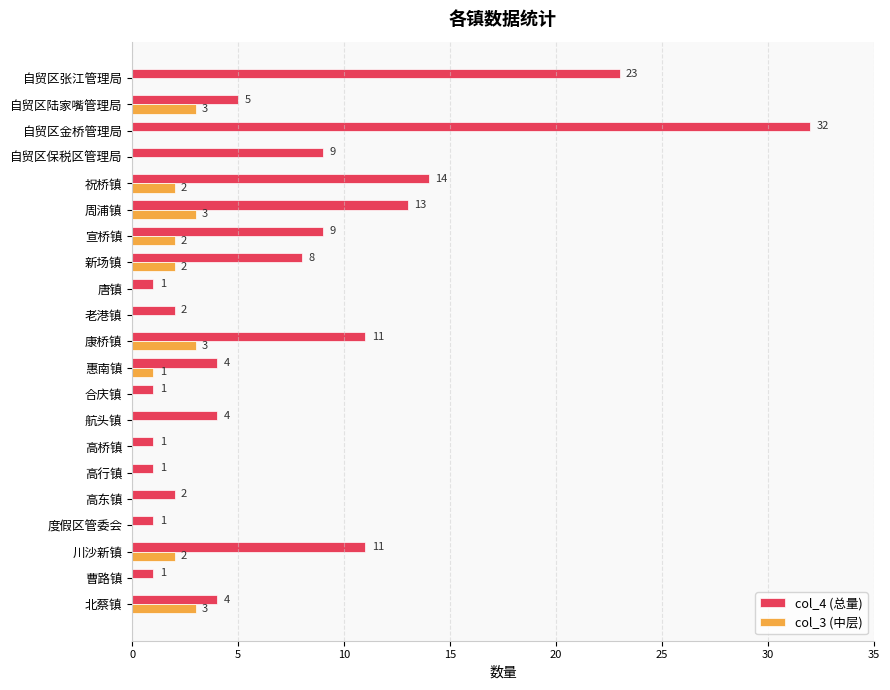

What is the total value across all series at 自贸区金桥管理局?

32